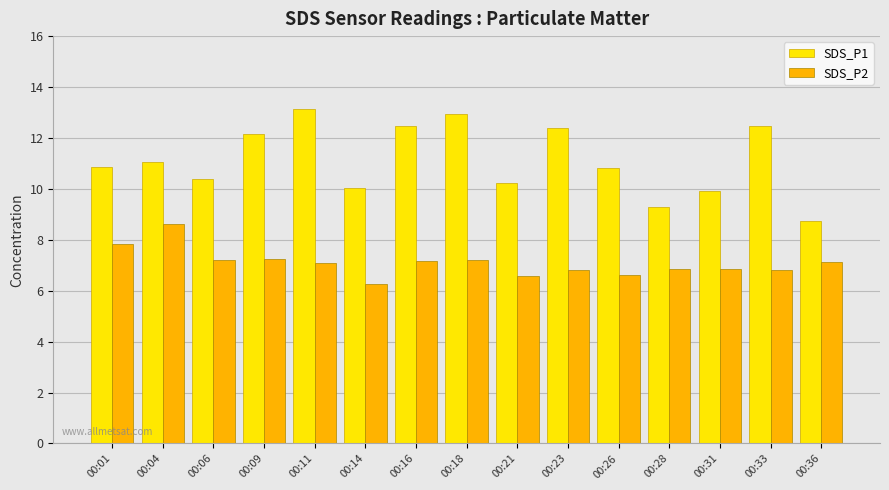

Which series has the largest total across all categories?

SDS_P1